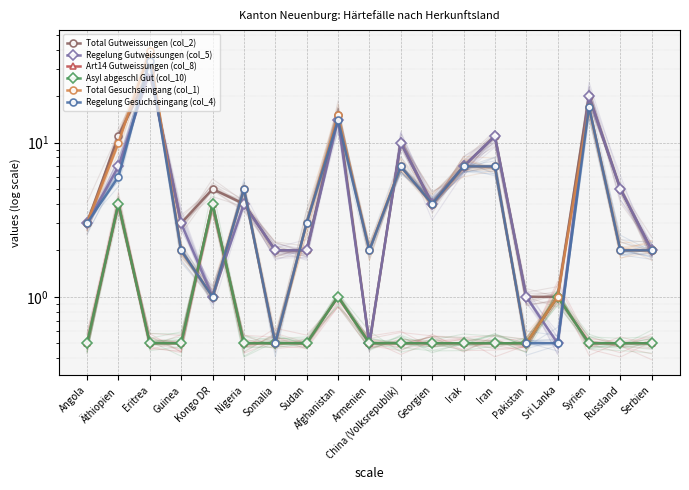

What is the sum of all Regelung Gesuchseingang (col_4) values?

117.5